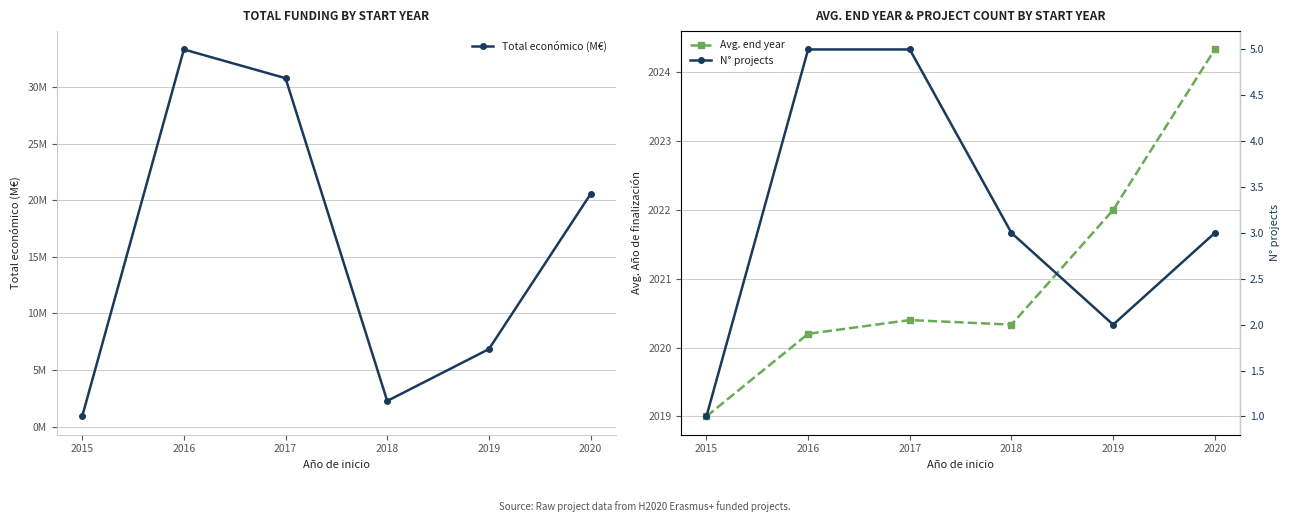

Which series has the largest total across all categories?

Avg. end year